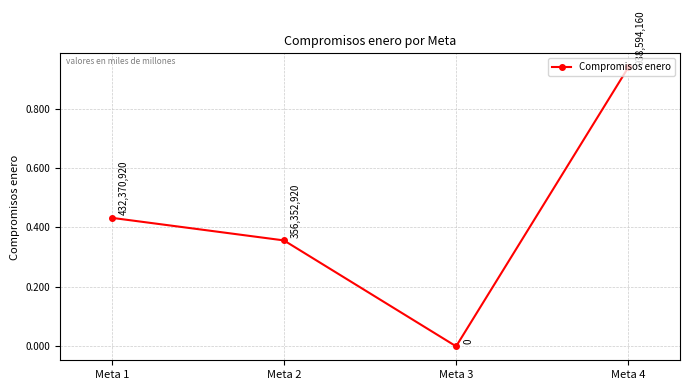

Is this an area chart (filled region under the line)?

No